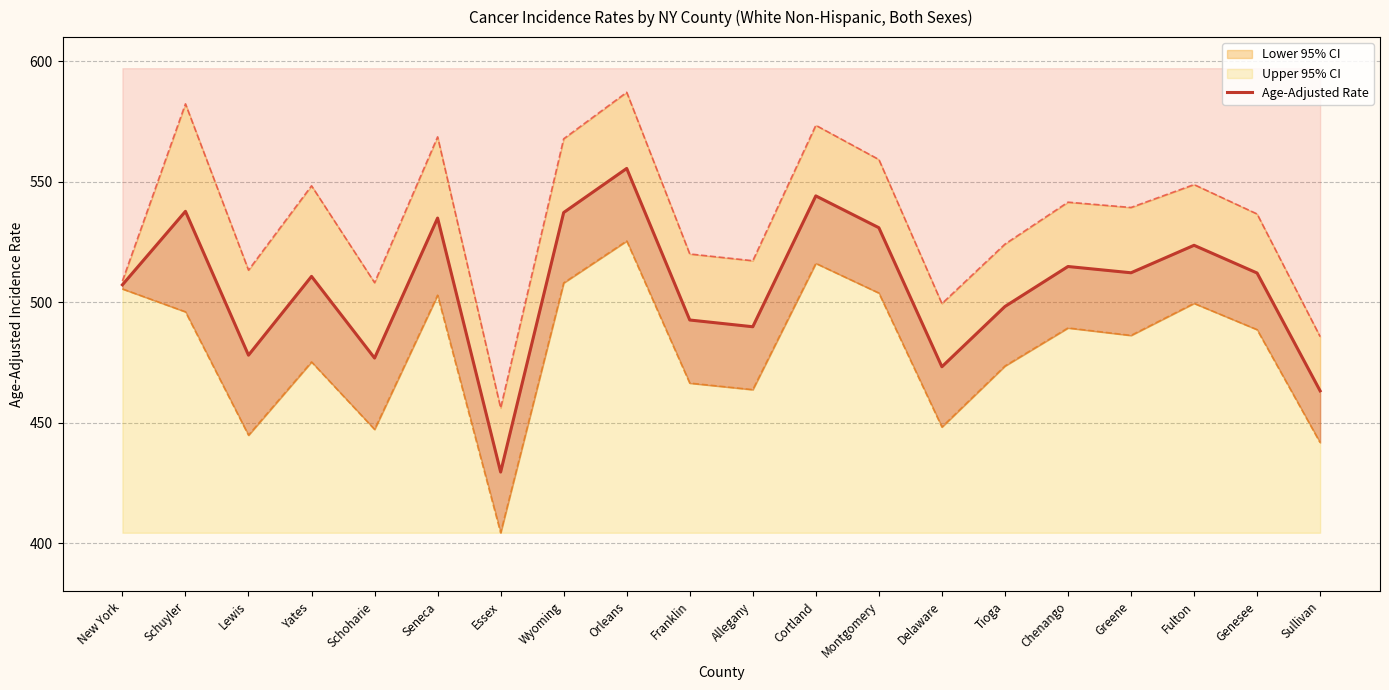

At which category does the data reach its first local peak?

Schuyler